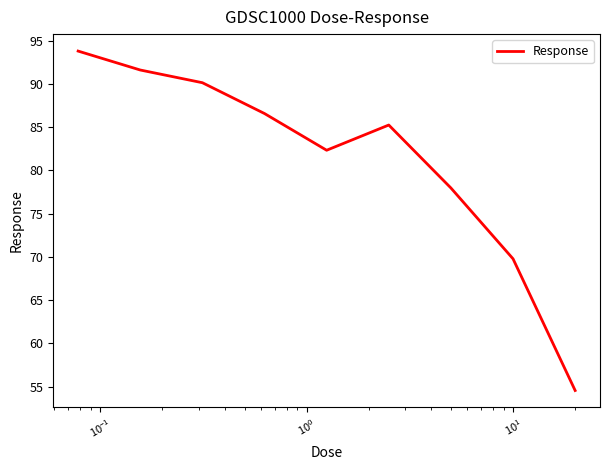

How many values are below 85?

4